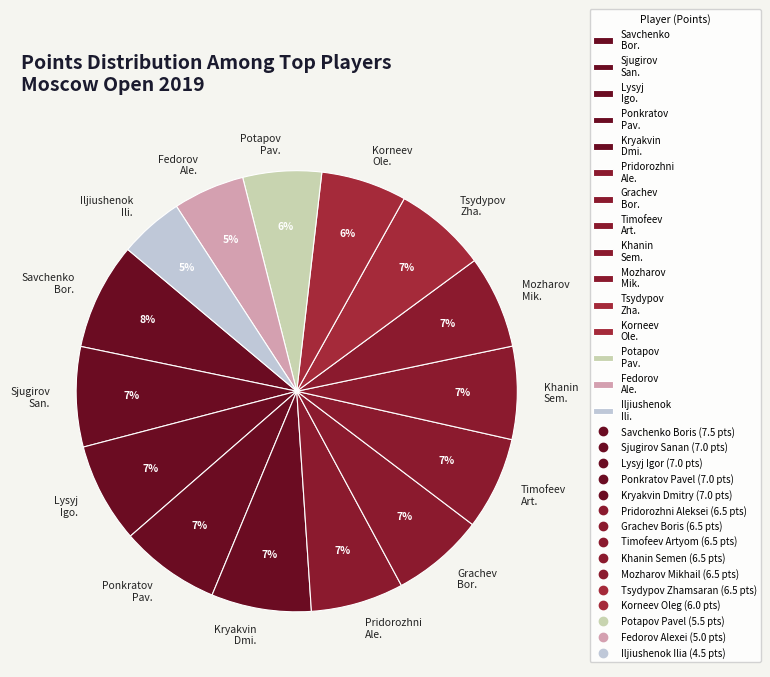

How many segments does this pie chart have?

15